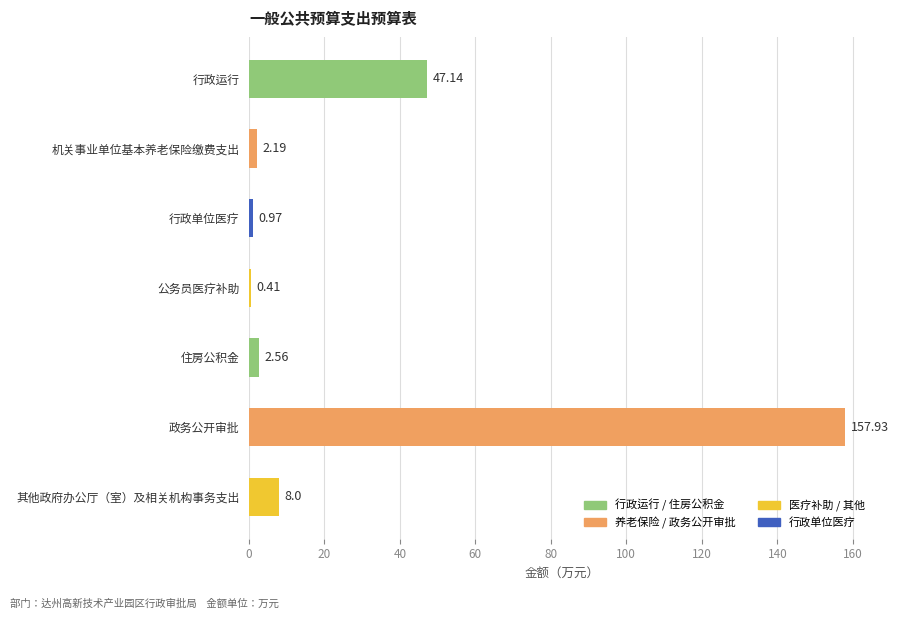

Which label corresponds to the largest value in the chart?

政务公开审批